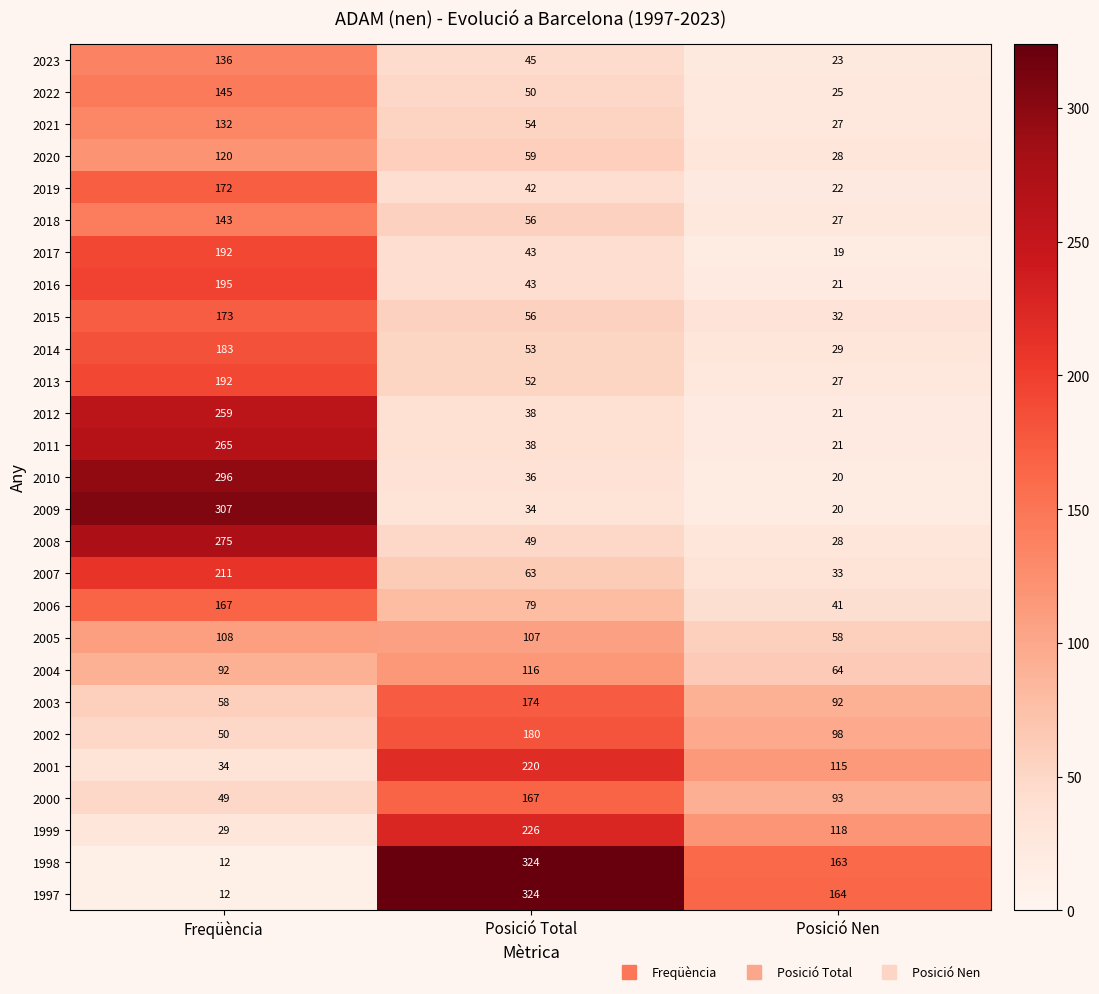

What is the difference between the highest and lowest values at Freqüència?

295